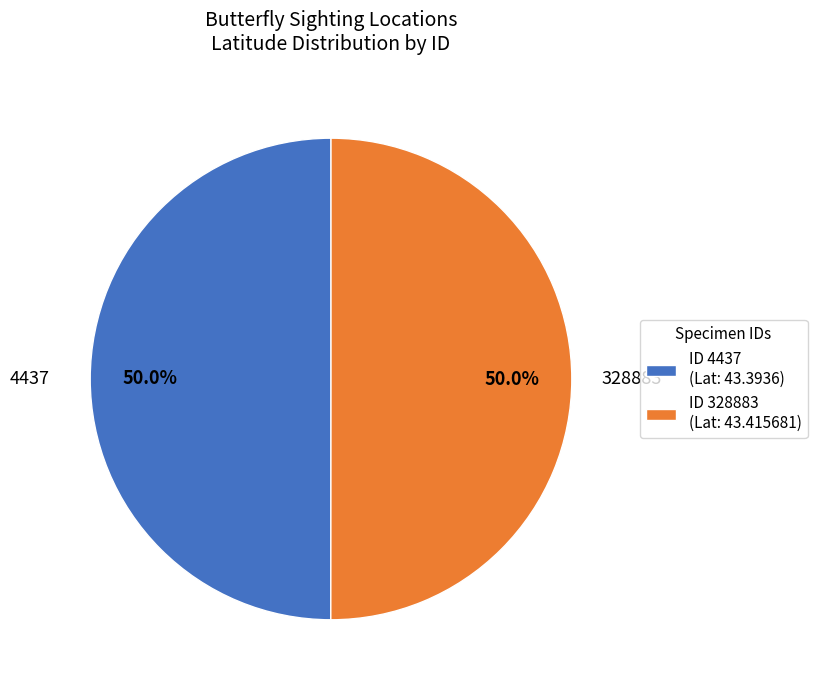

Count the number of slices in the pie.

2